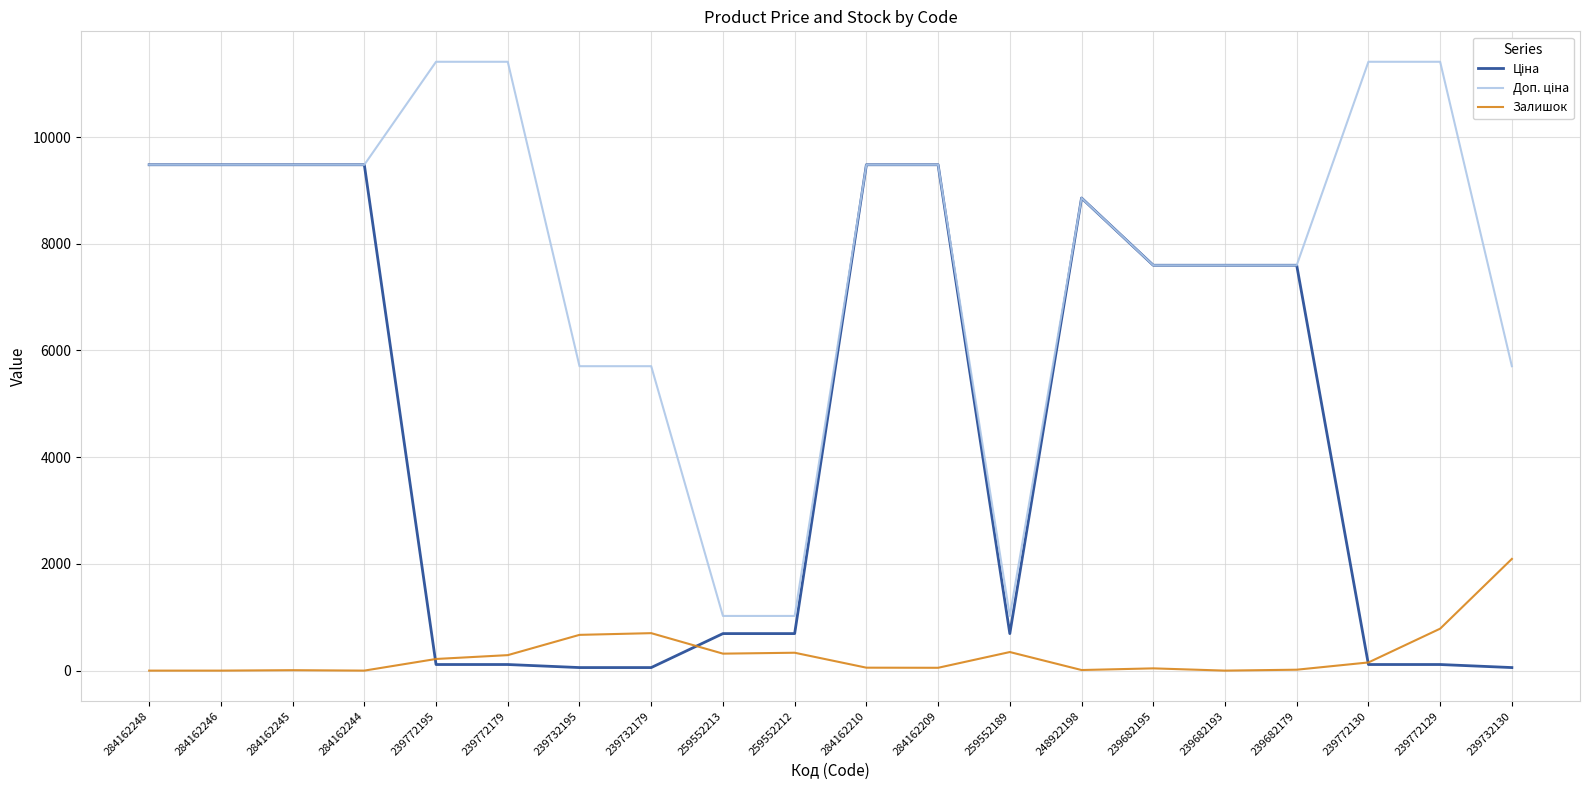

Is it true that Залишок equals -1181.1 at 284162244?

False